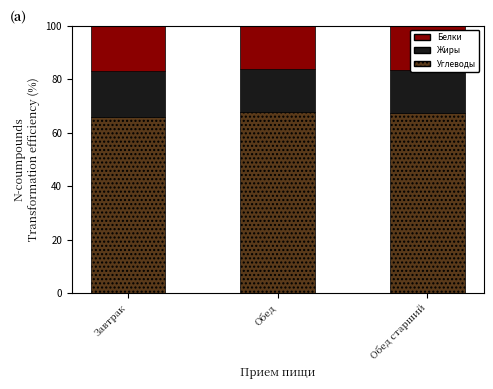

What are all the series names shown in the legend?

Белки, Жиры, Углеводы